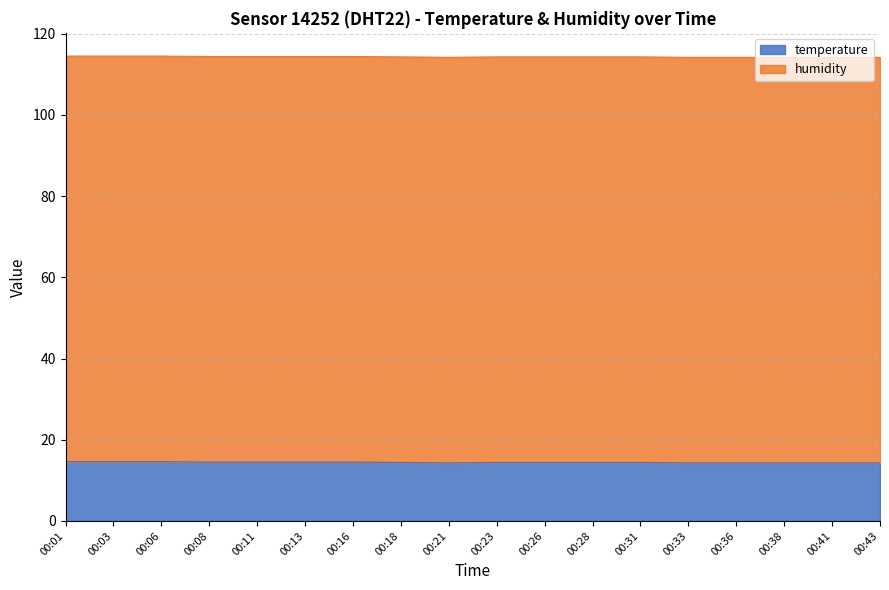

Approximately how many times larger is the value at 00:43 compared to 00:33?

1.0